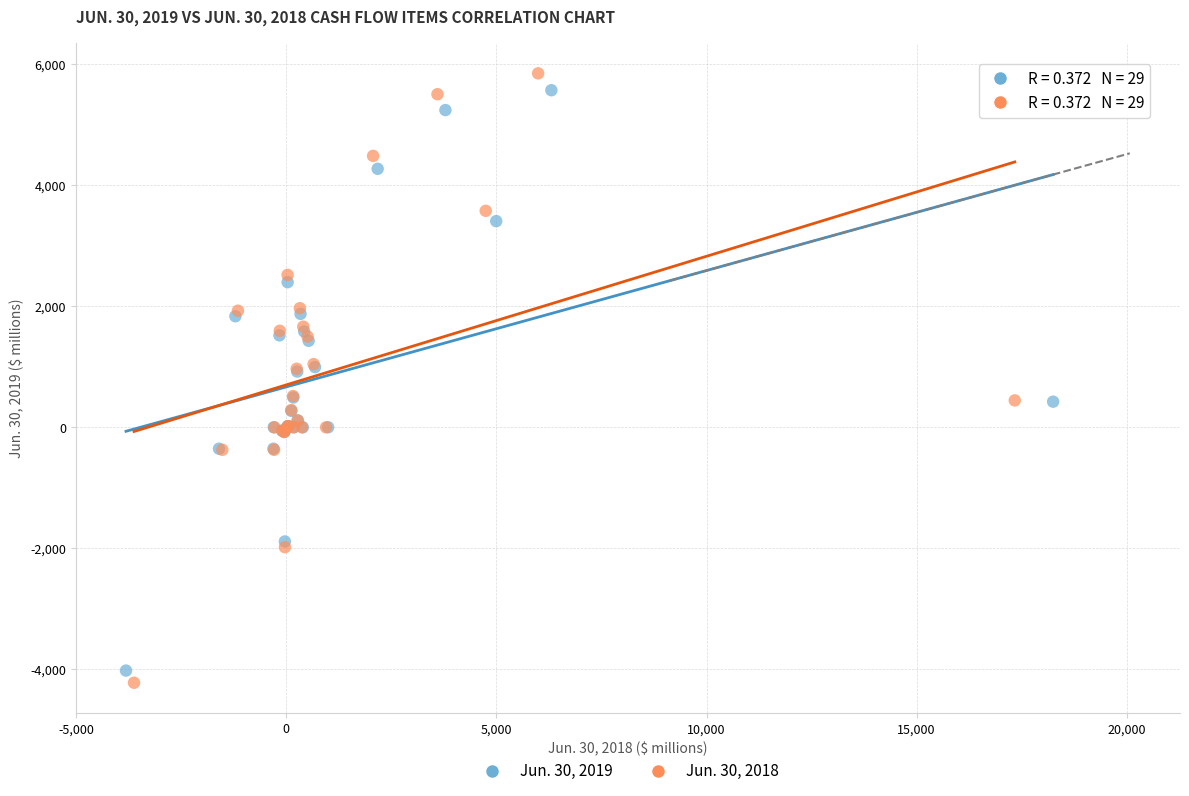

What are all the series names shown in the legend?

Jun. 30, 2019, Jun. 30, 2018